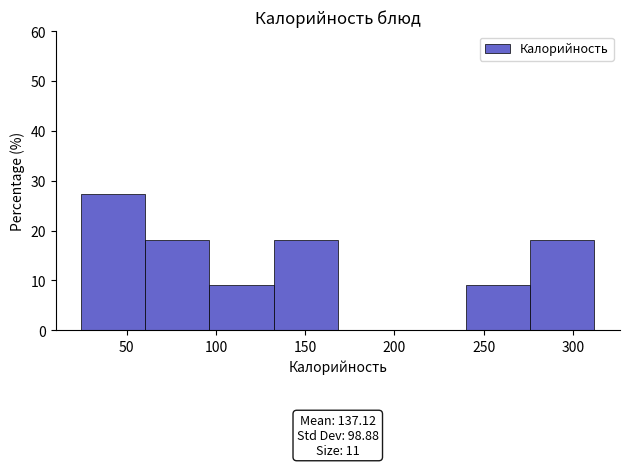

Over which range of the x-axis is the bar tallest?

25 to 60